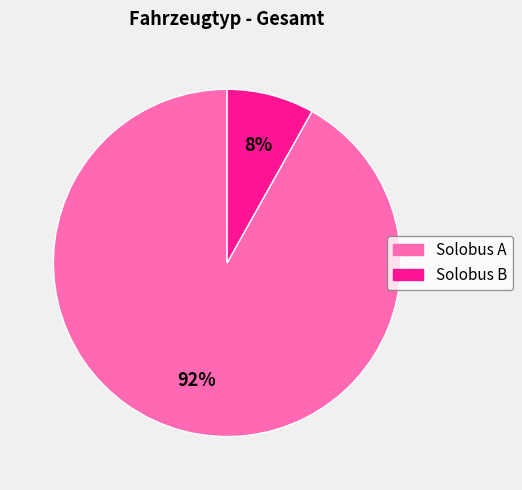

Which has a higher value, Solobus B or Solobus A?

Solobus A